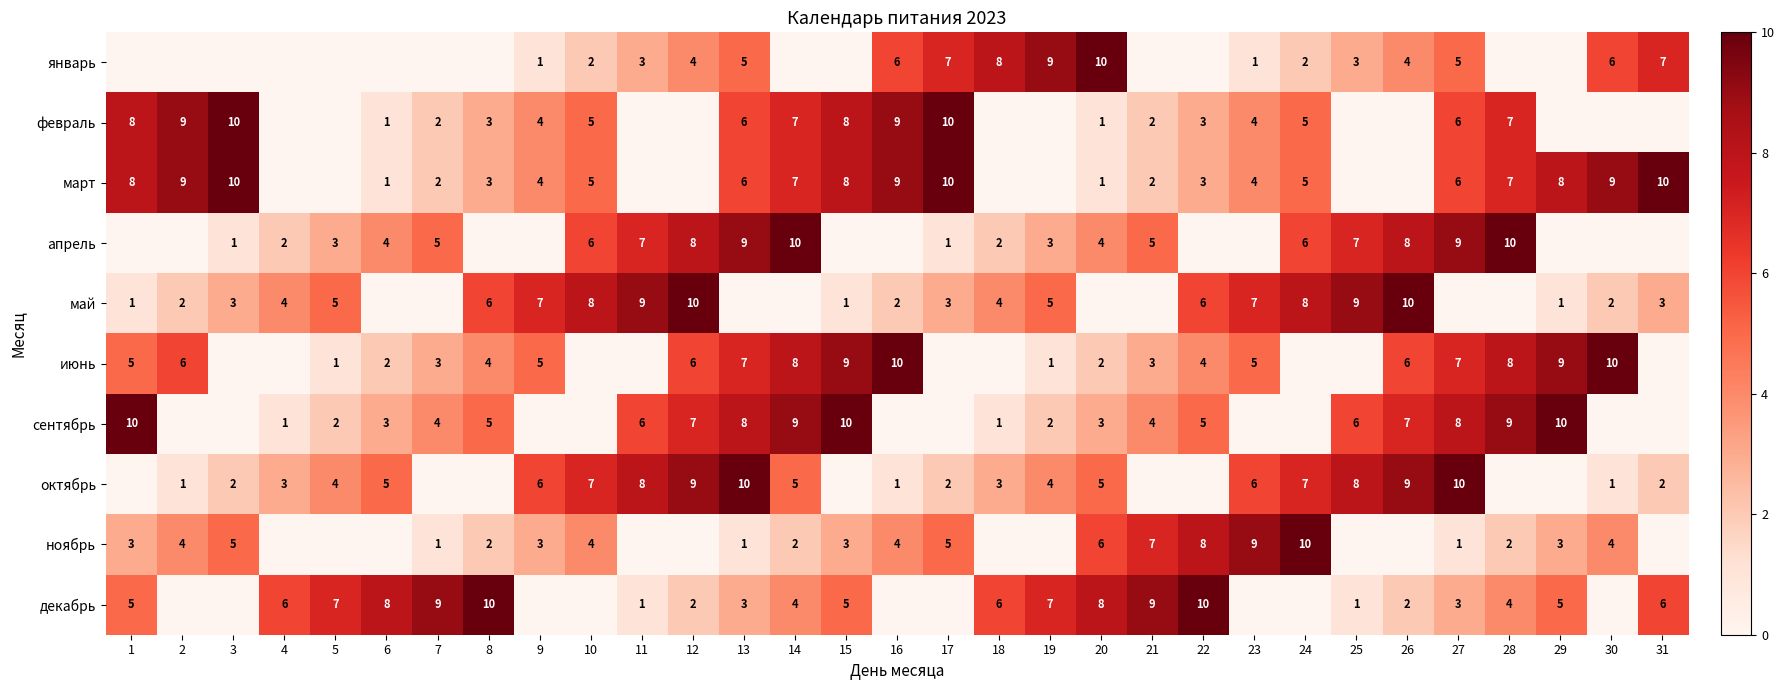

Is the value of февраль at 27 greater than the value of май at 1?

Yes